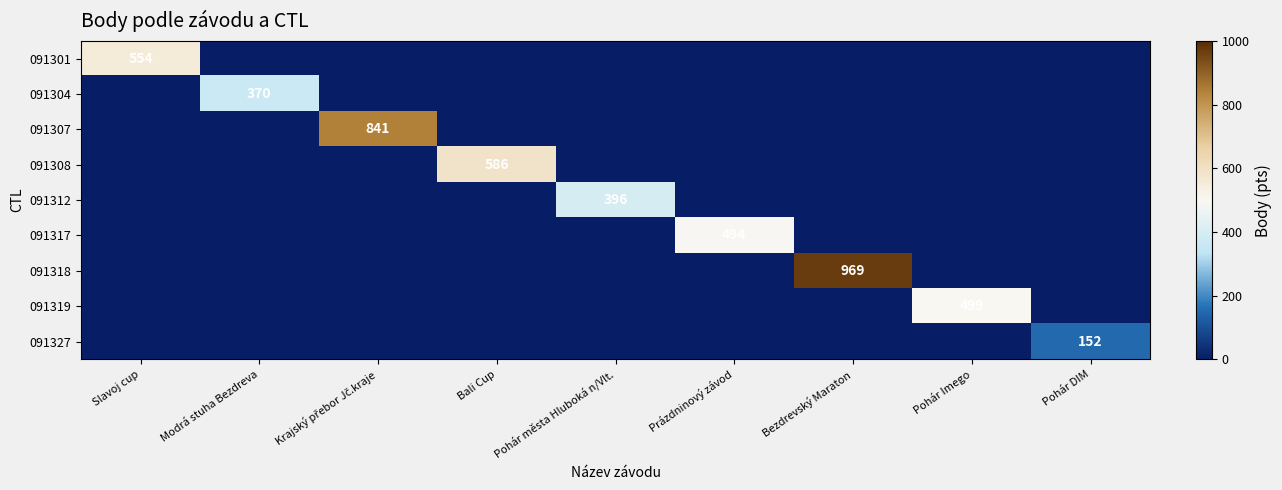

At which label does 091317 reach its minimum?

Slavoj cup